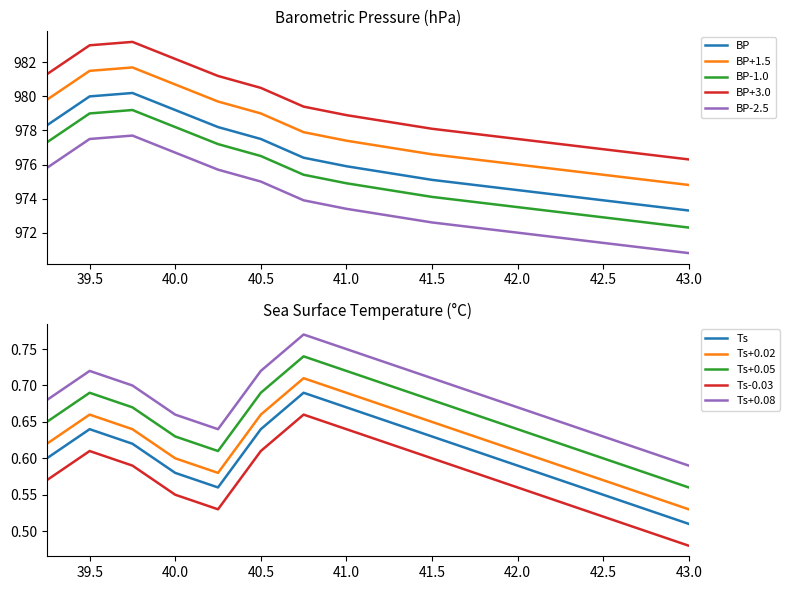

Reading left to right, what are all the values shown in this chart?

BP: 39.25=978.3	39.5=980.0	39.75=980.2	40.0=979.2	40.25=978.2	40.5=977.5	40.75=976.4	41.0=975.9	41.25=975.5	41.5=975.1	41.75=974.8	42.0=974.5	42.25=974.2	42.5=973.9	42.75=973.6	43.0=973.3
Ts: 39.25=0.6	39.5=0.6	39.75=0.6	40.0=0.6	40.25=0.6	40.5=0.6	40.75=0.7	41.0=0.7	41.25=0.7	41.5=0.6	41.75=0.6	42.0=0.6	42.25=0.6	42.5=0.6	42.75=0.5	43.0=0.5